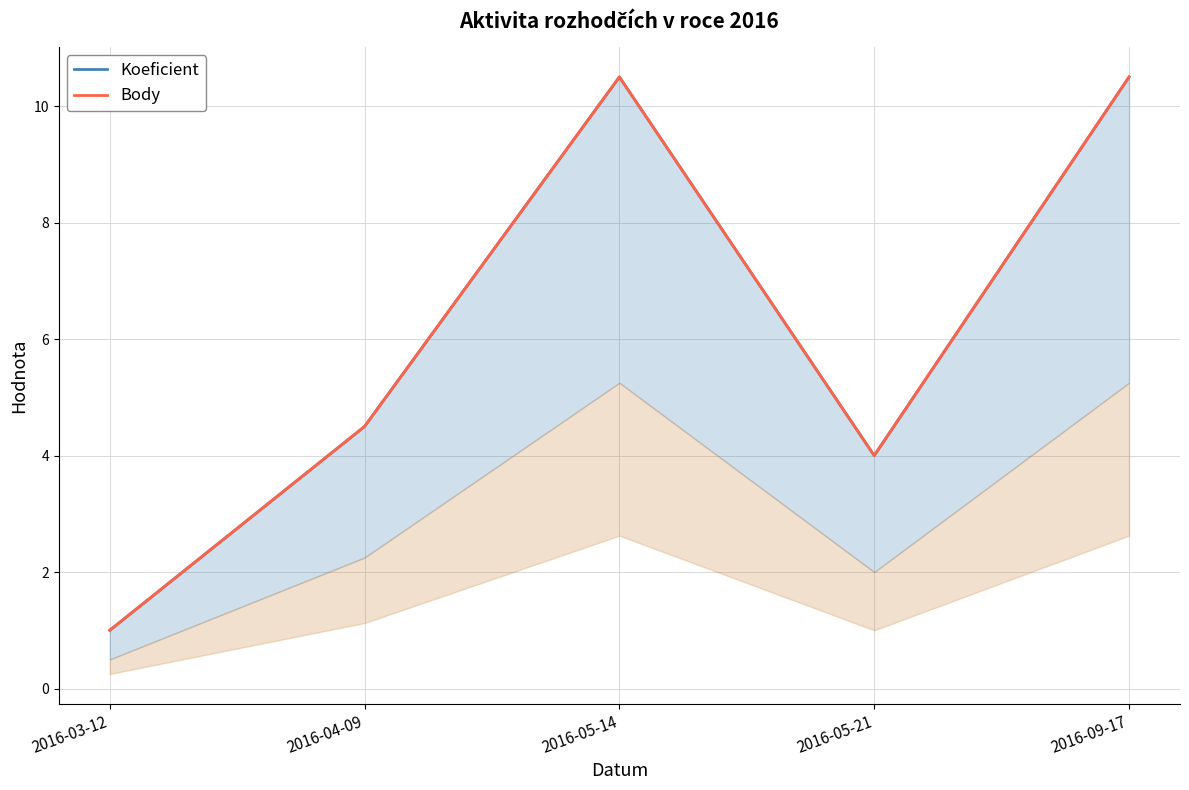

How many interior local peaks does the Body series have?

1